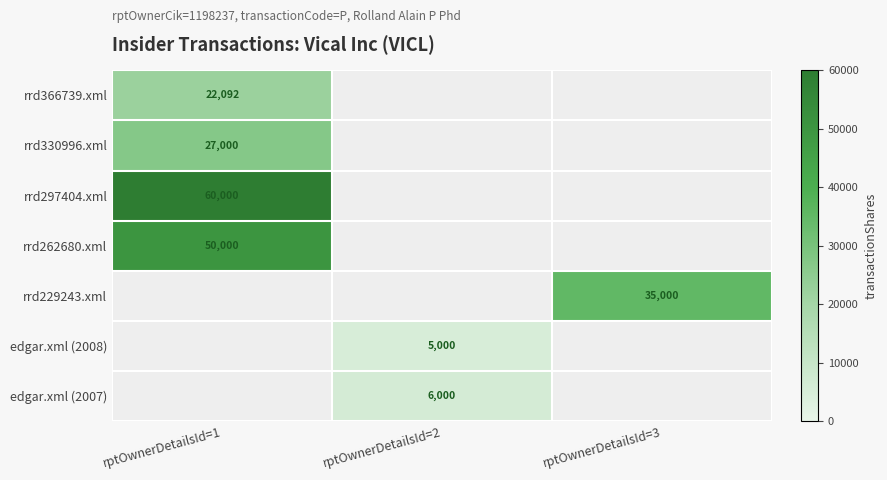

The edgar.xml (2008) series shows 2754.8 at rptOwnerDetailsId=2. True or false?

False